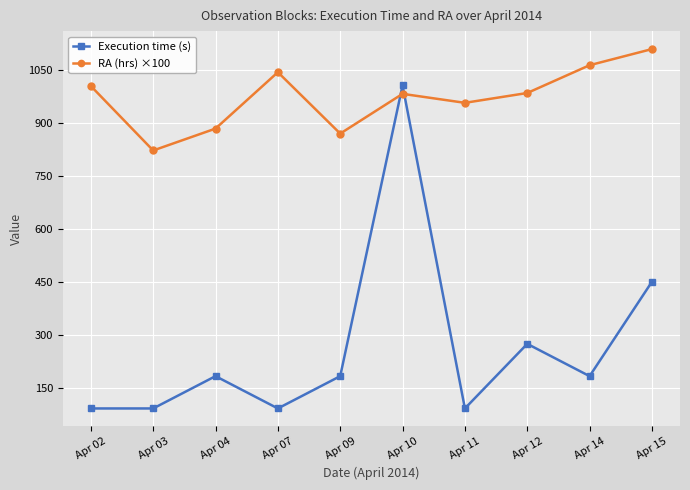

At which label is RA (hrs) ×100 closest to 964?

Apr 11